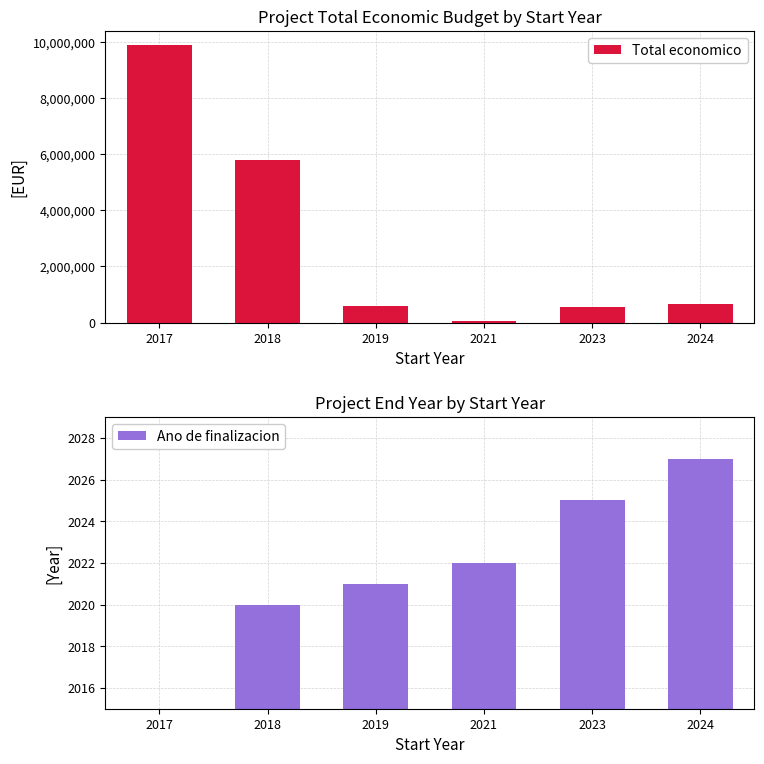

What is the sum of the Total economico values at 2018 and 2017?

15692414